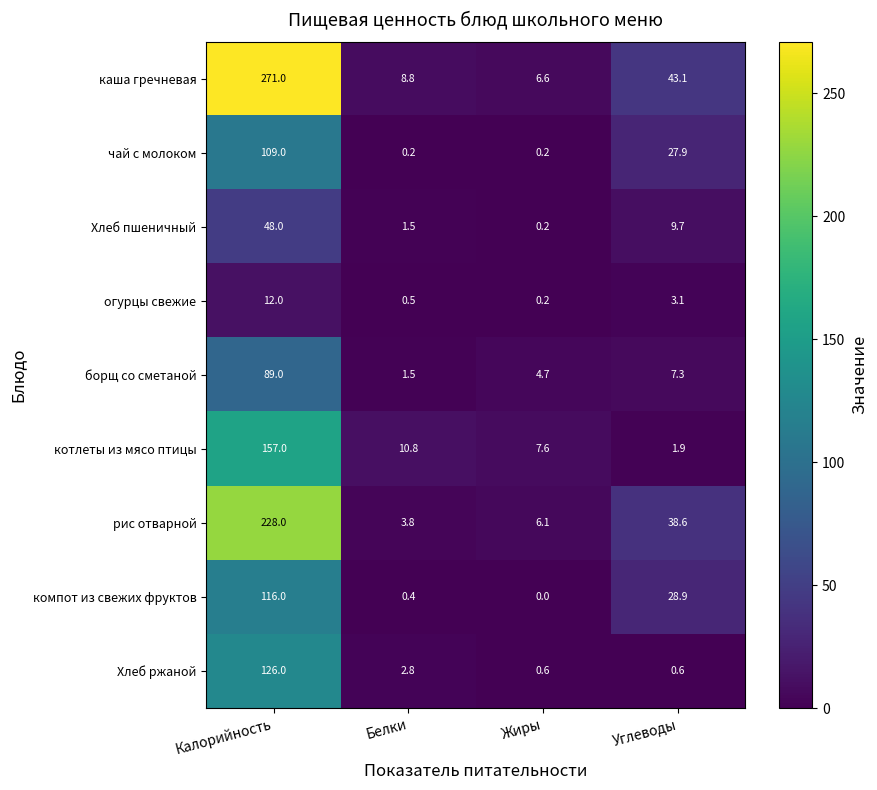

Where does the рис отварной series first go above 38?

Калорийность